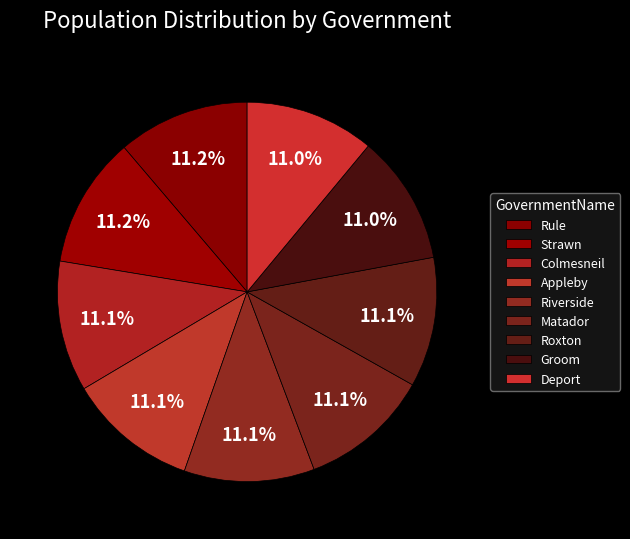

Which category has the smallest portion of the pie?

Deport